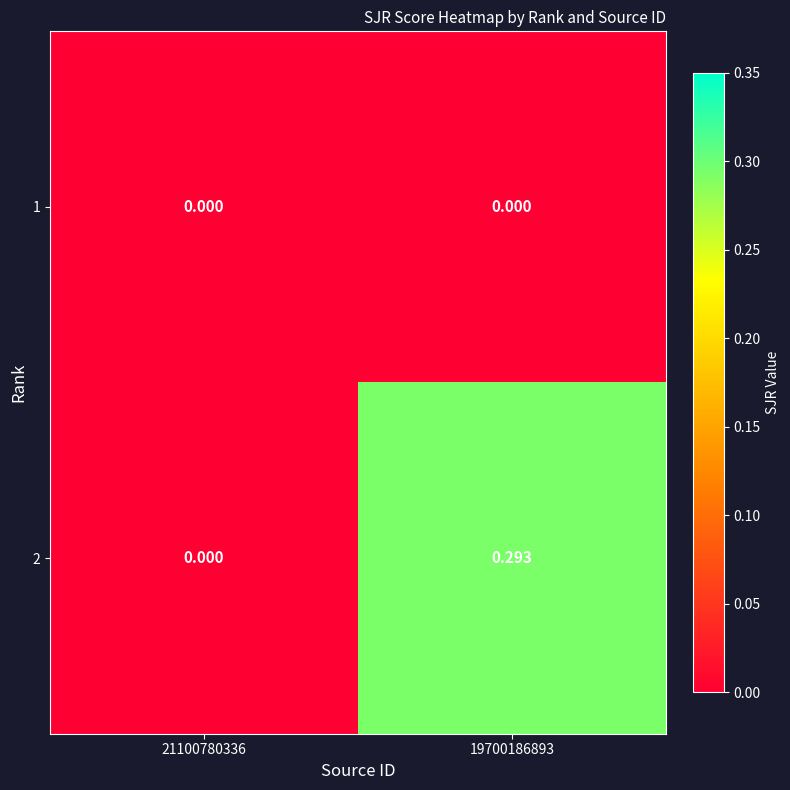

Is the value of 1 at 19700186893 greater than the value of 2 at 19700186893?

No